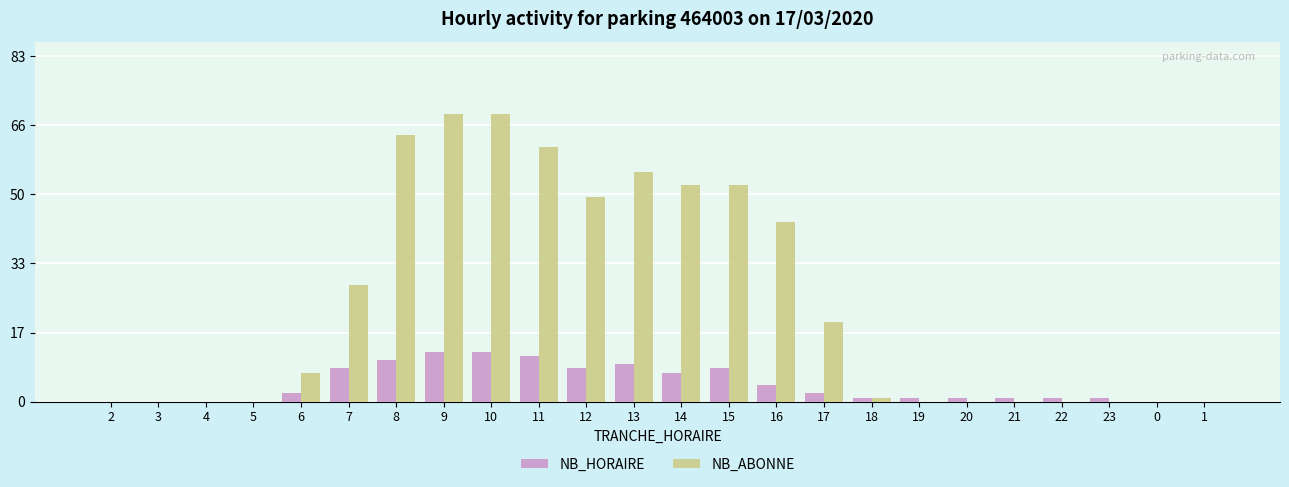

Which series changed the most between 6 and 1?

NB_ABONNE